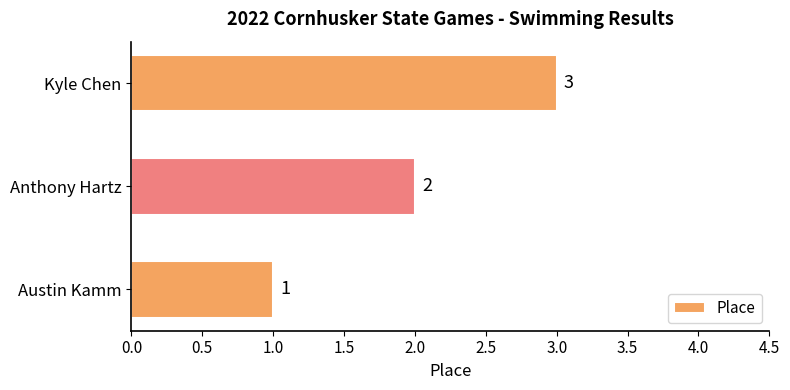

True or false: the data shows 2 at Anthony Hartz.

True